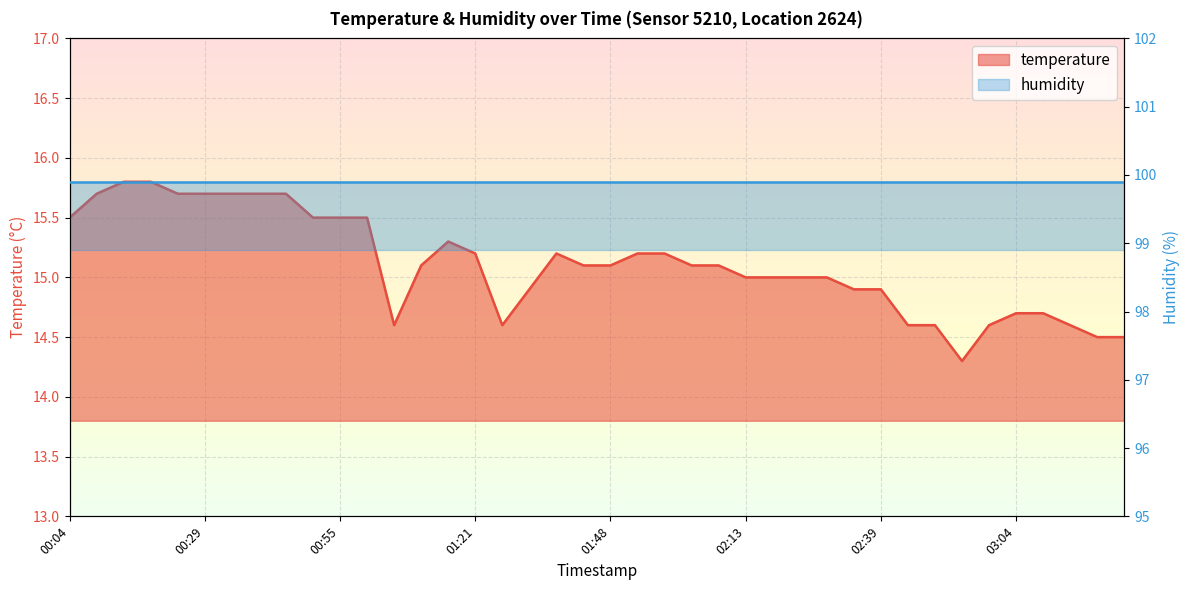

True or false: the data shows 22.7 at 01:00.

False